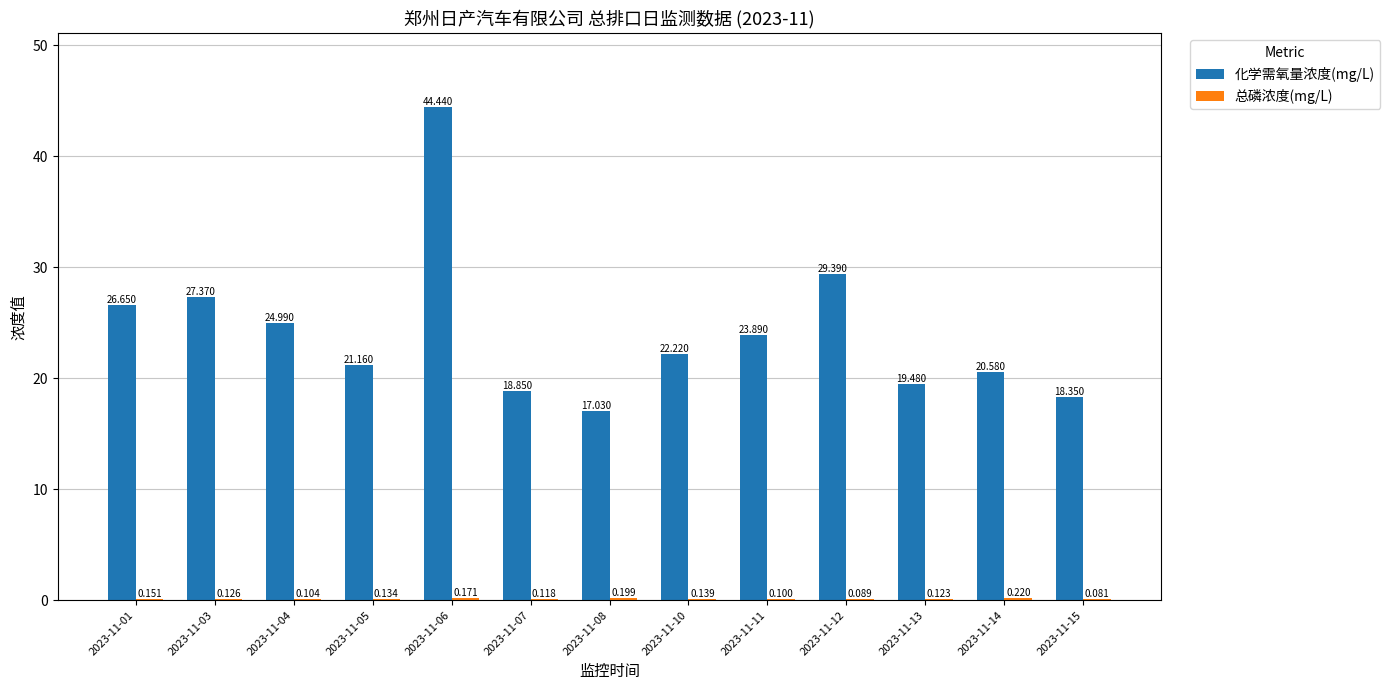

What is the highest value of the 化学需氧量浓度(mg/L) series?

44.4